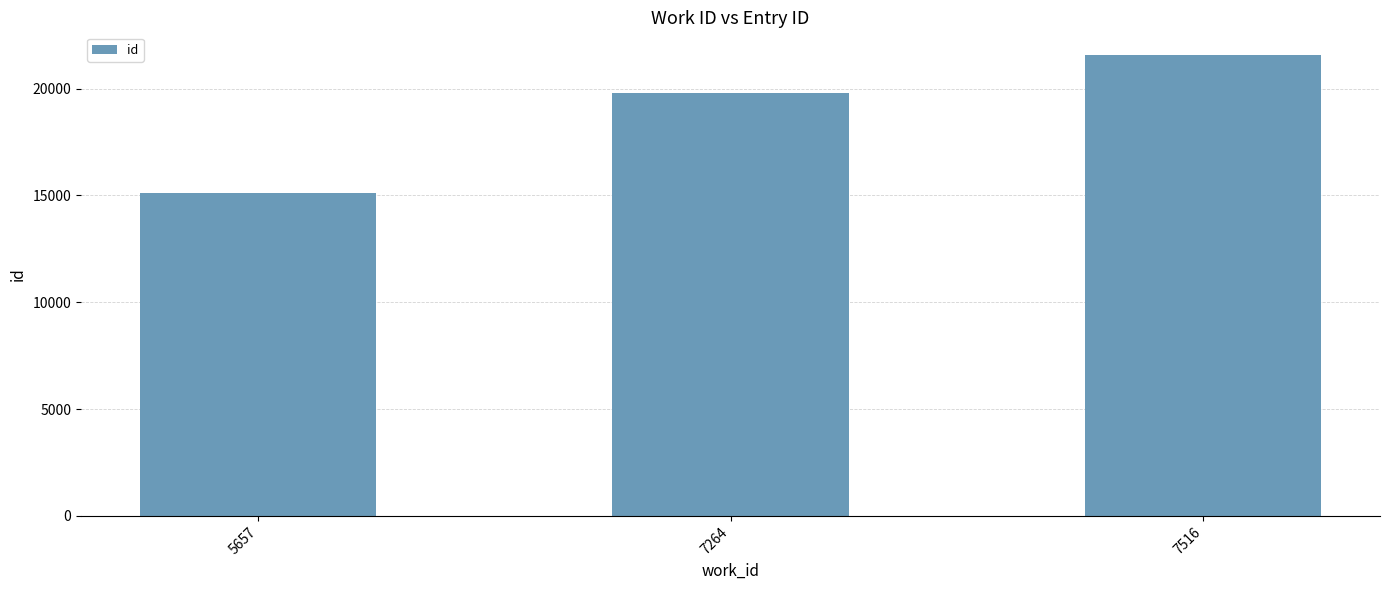

Where is the data nearest to the value 18332?

7264